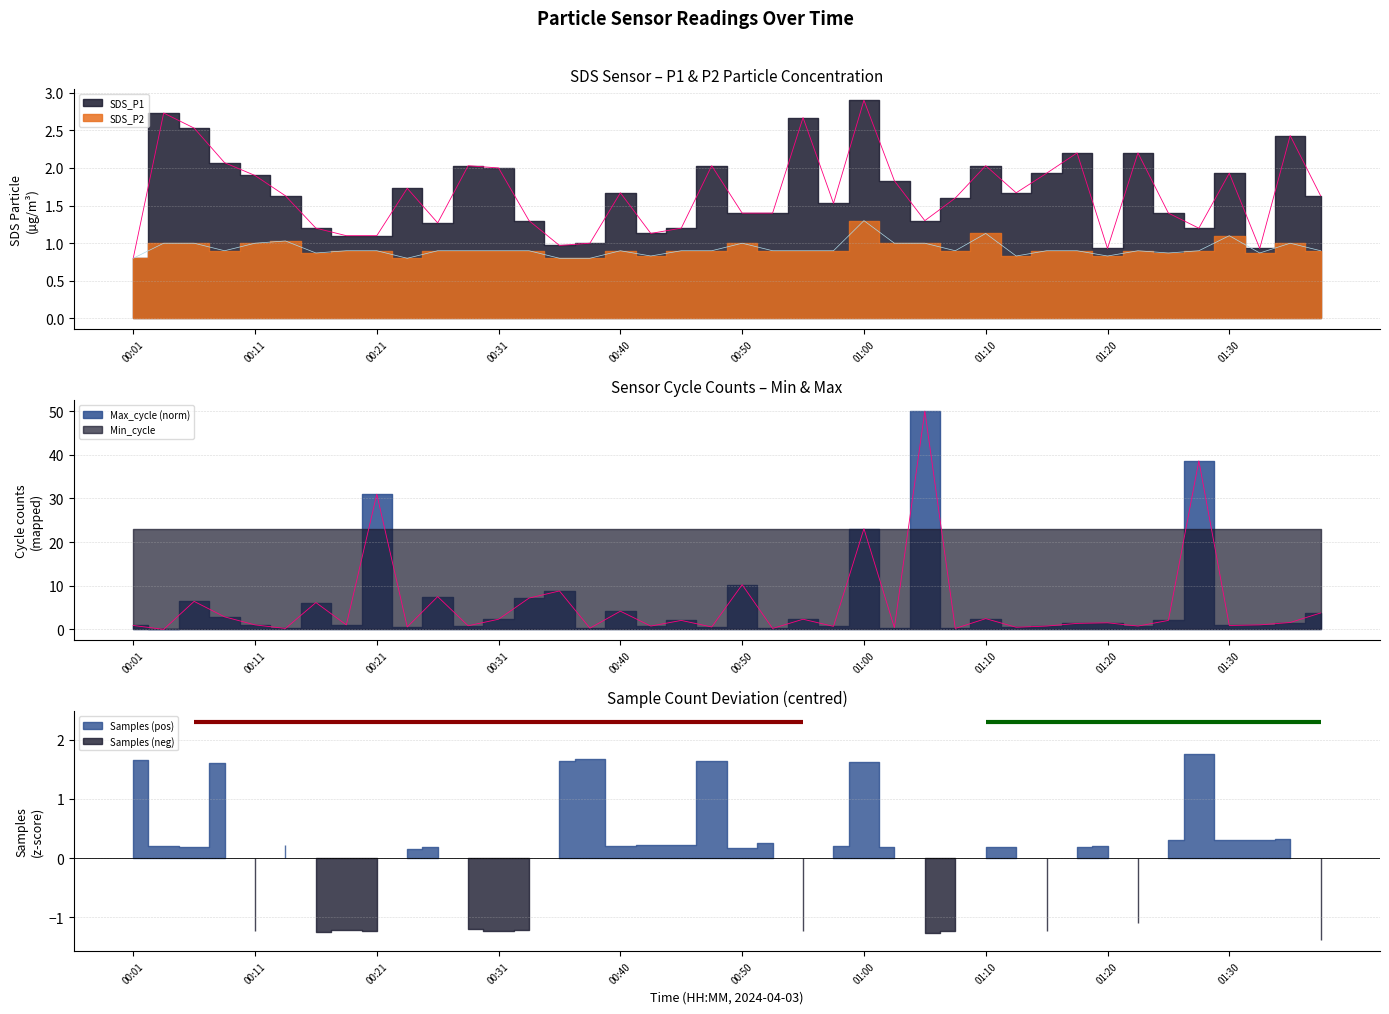

Where is the first local minimum for SDS_P1?

00:26